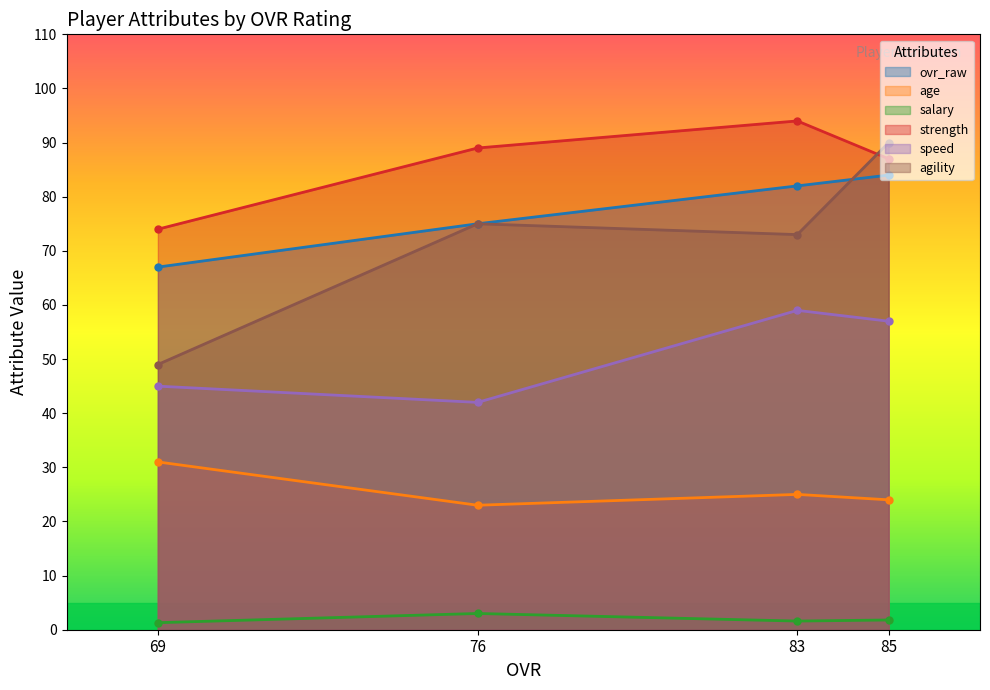

What is the smallest value displayed?

1.3